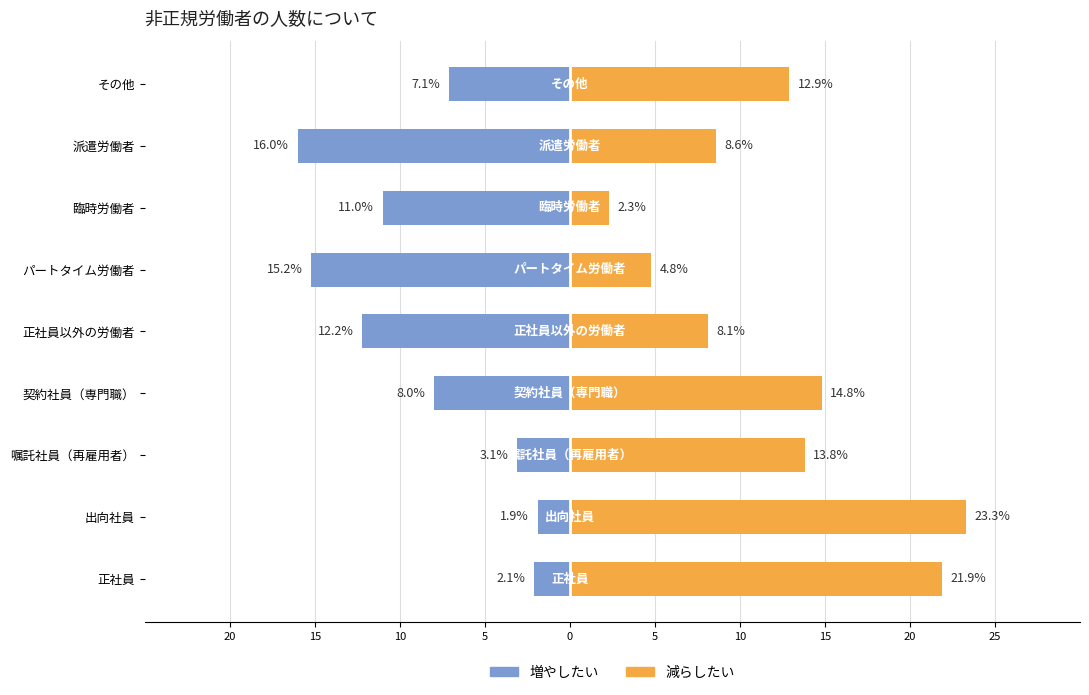

At how many categories does at least one series exceed 1?

9